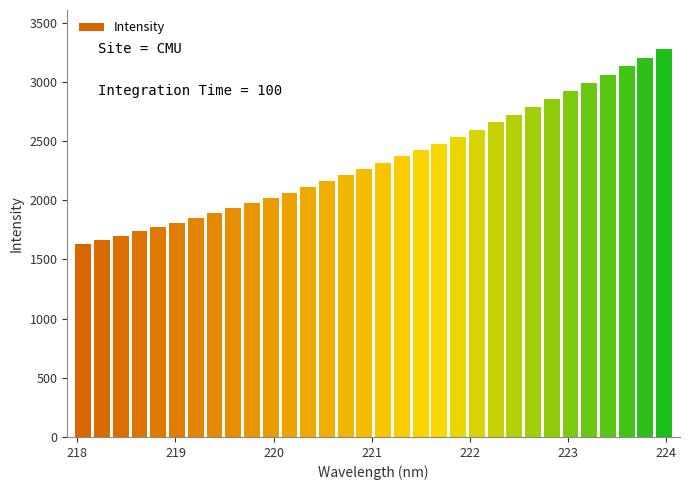

What is the value of the 19th bar from the left?

2422.1